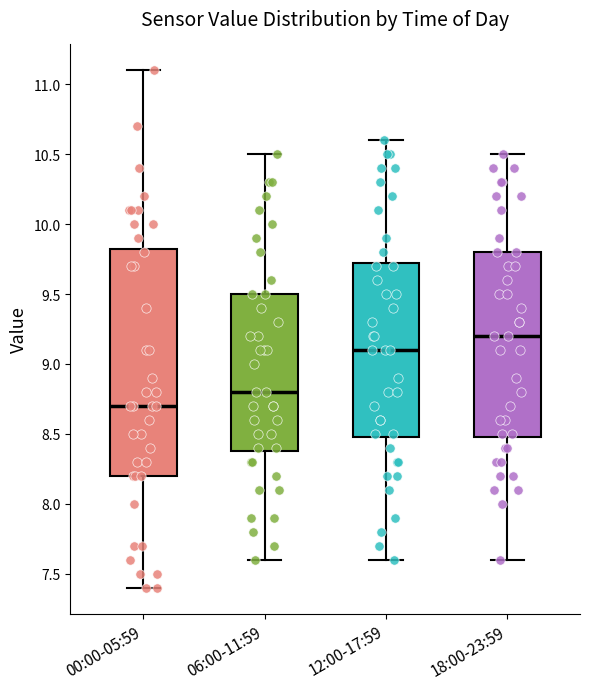

Which box is the tallest, from its lower edge to its upper edge?

00:00-05:59